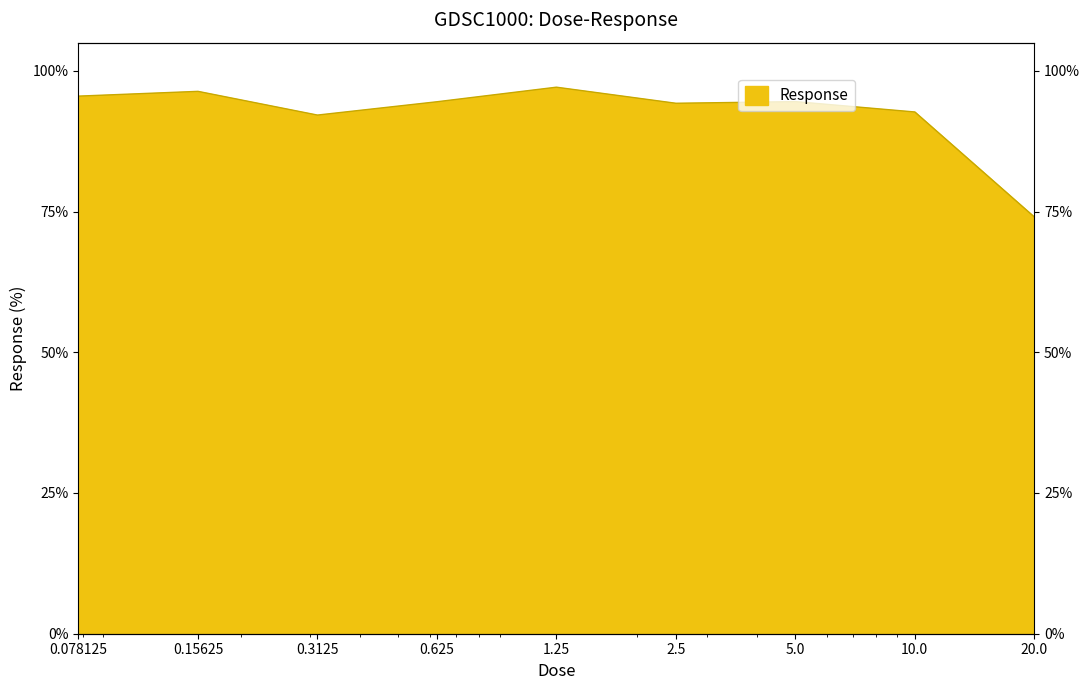

Read the value at 0.3125.

92.1